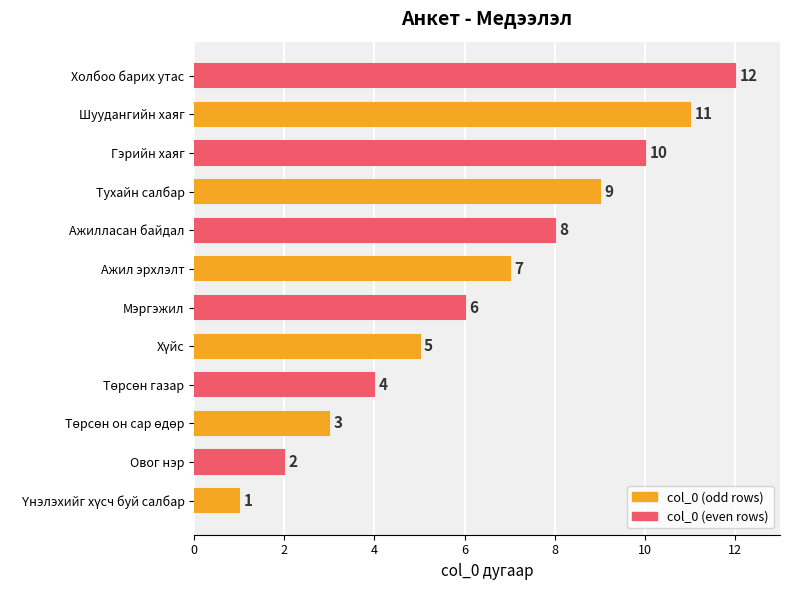

What is the sum of the values at Гэрийн хаяг and Мэргэжил?

16